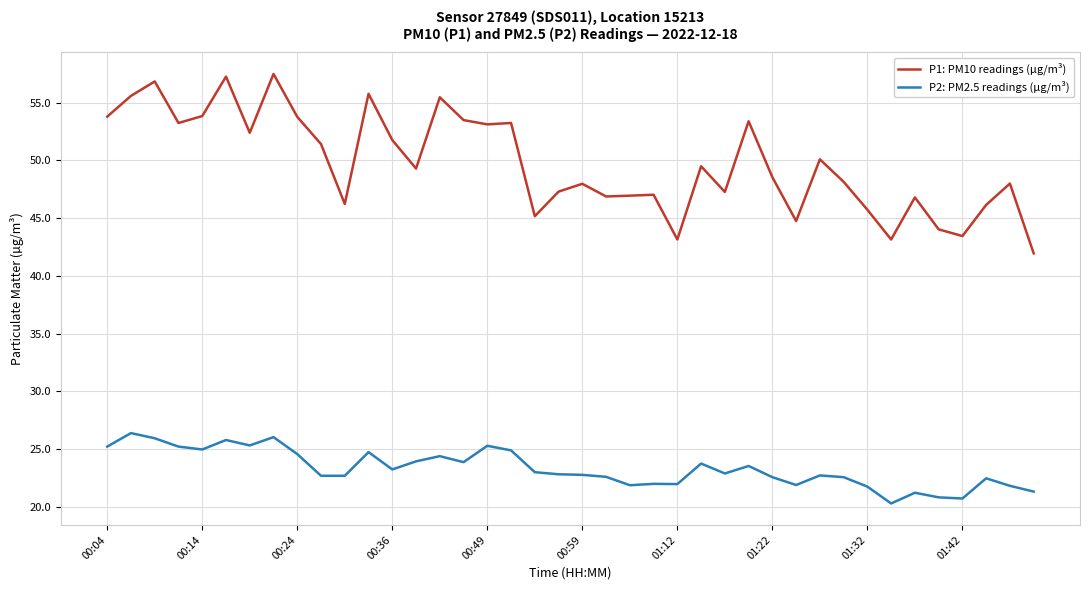

Which series has the largest range (max minus min)?

P1: PM10 readings (µg/m³)